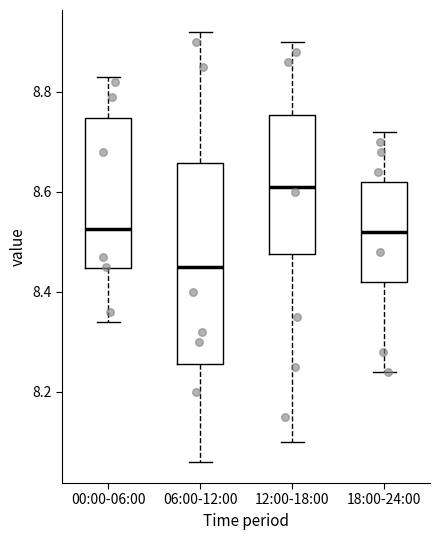

Comparing the boxes themselves (not the whiskers), which one is the tallest?

06:00-12:00